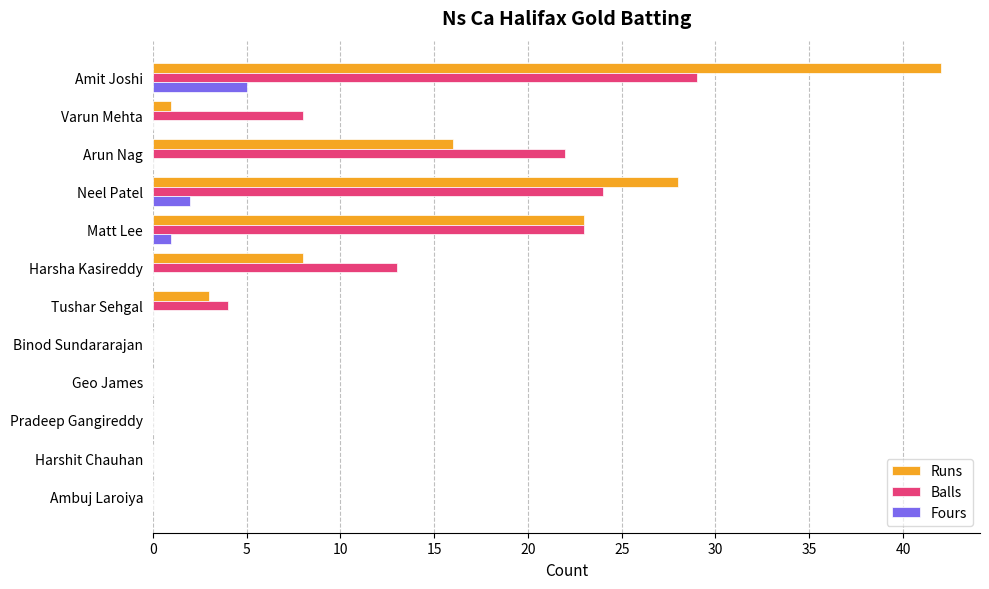

Between Amit Joshi and Pradeep Gangireddy, which series saw the biggest shift?

Runs